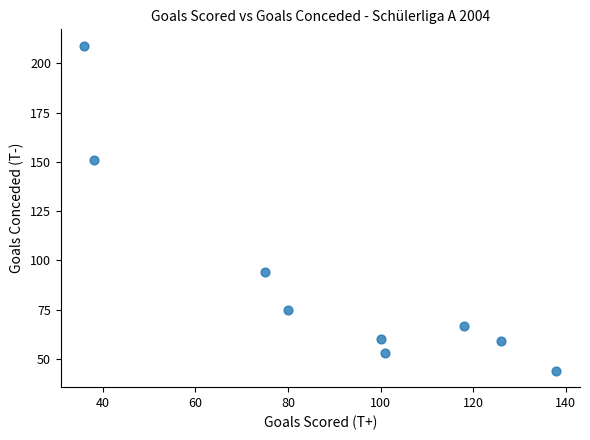

What is the range of X values (max minus min)?

102